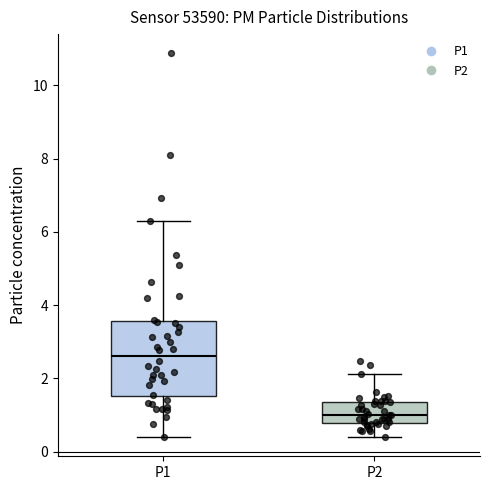

Comparing the boxes themselves (not the whiskers), which one is the tallest?

P1